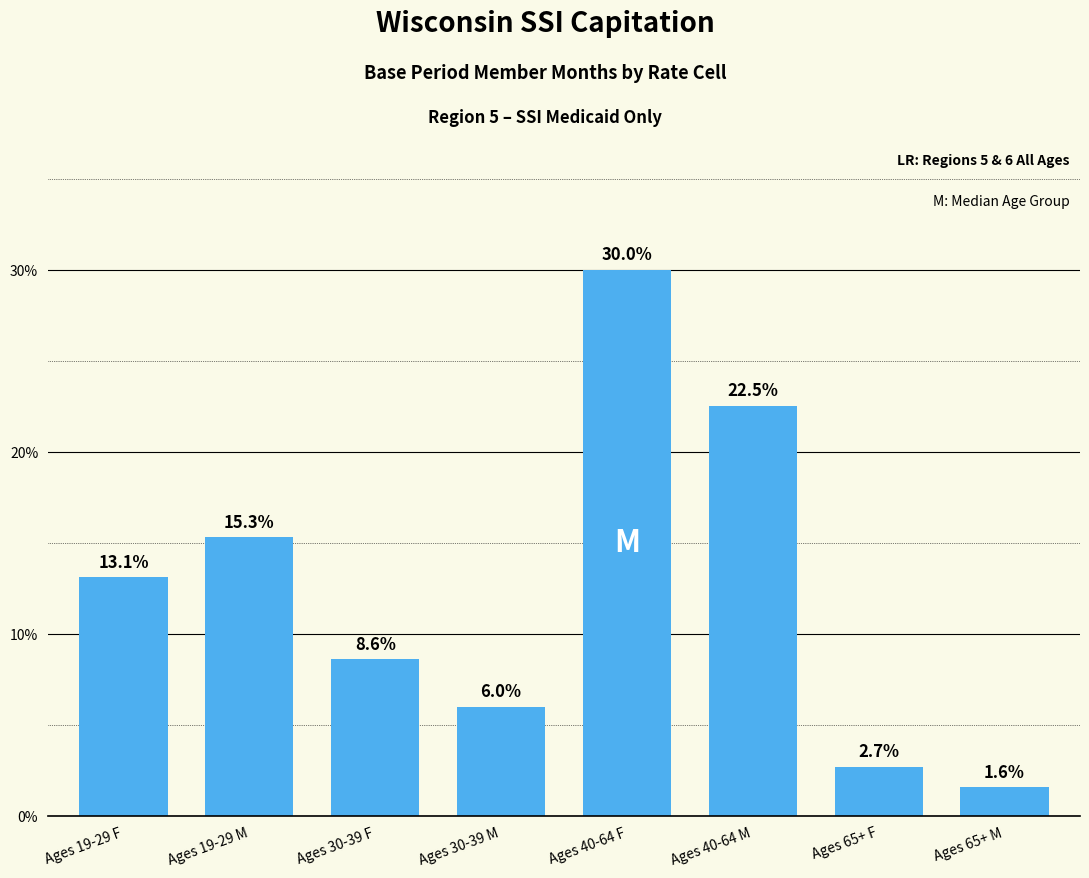

Reading left to right, transcribe all the data shown in this chart.

Ages 19-29 F=13.1	Ages 19-29 M=15.3	Ages 30-39 F=8.6	Ages 30-39 M=6.0	Ages 40-64 F=30.0	Ages 40-64 M=22.5	Ages 65+ F=2.7	Ages 65+ M=1.6